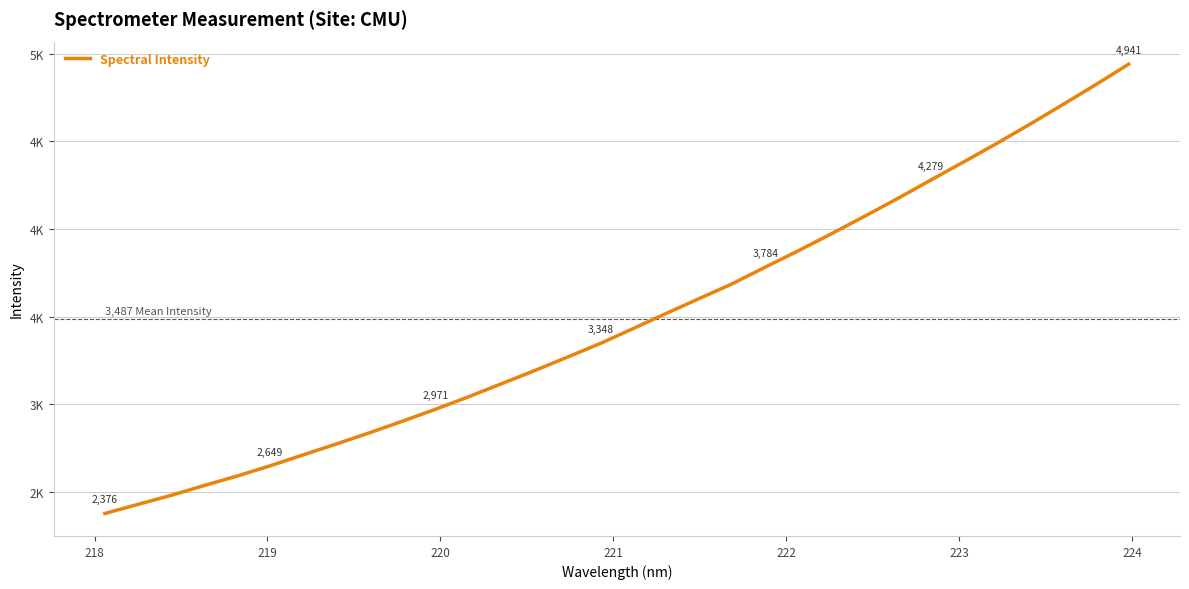

What is the maximum value shown in the chart?

4941.0